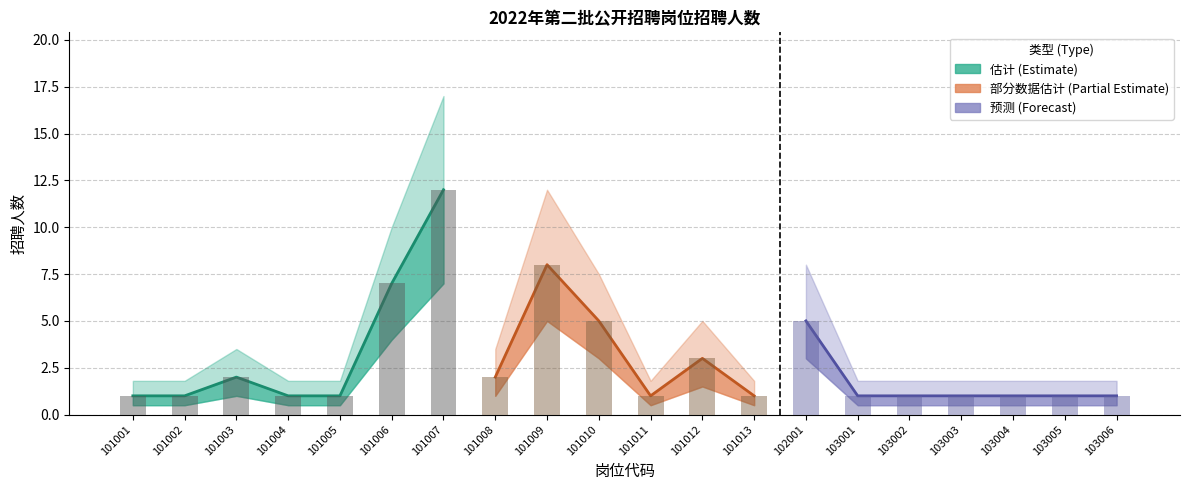

What is the spread (max minus min) of values at 101010?

4.5